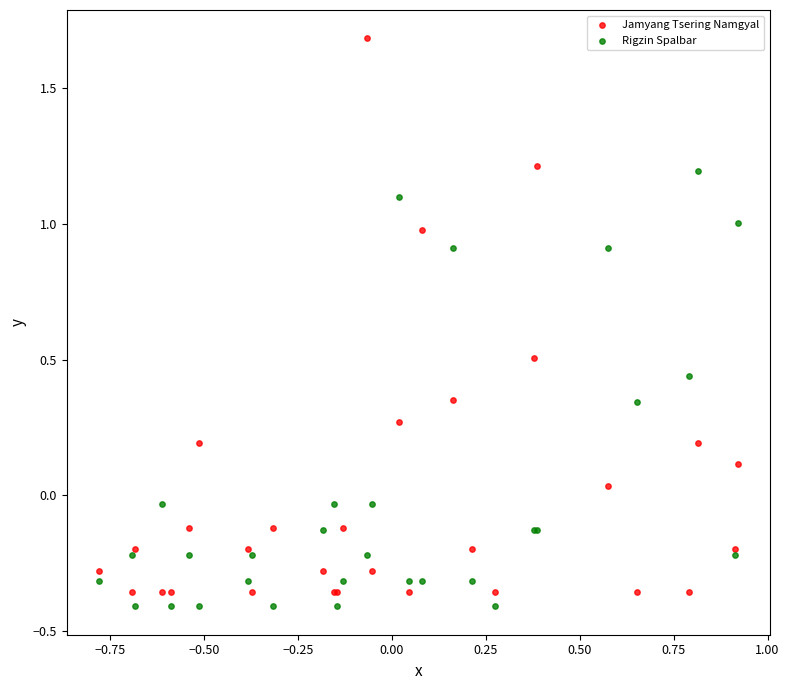

Which series reaches the maximum Y coordinate?

Jamyang Tsering Namgyal